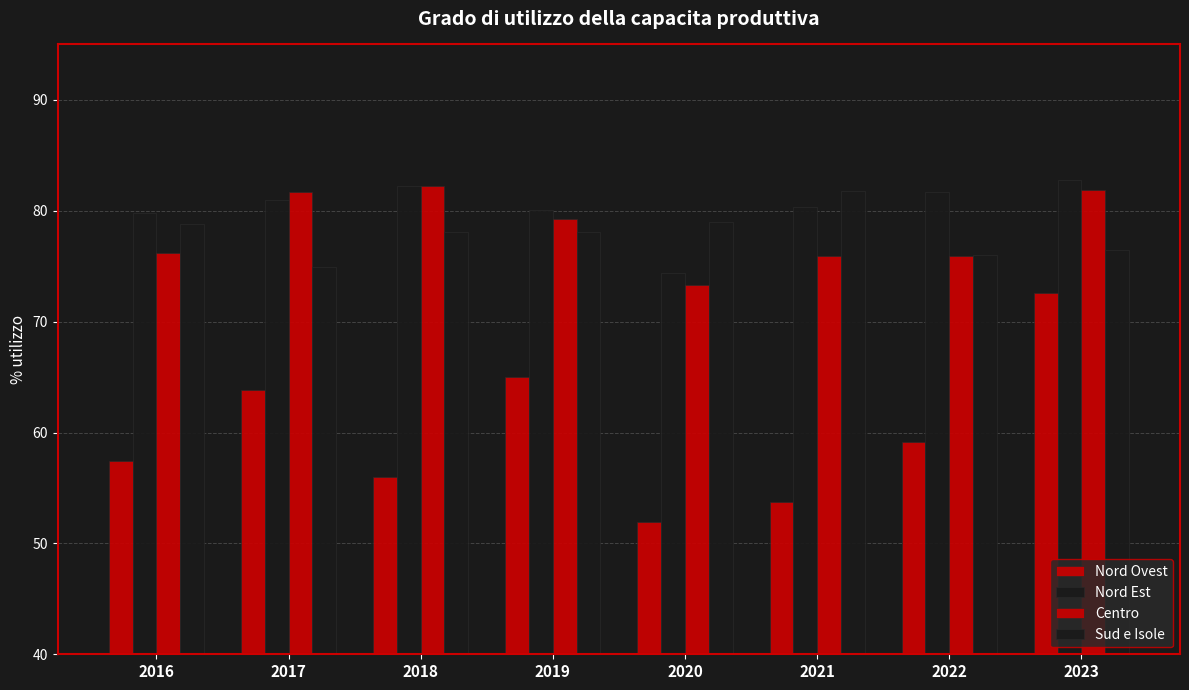

Are the bars grouped side by side (vs. stacked)?

Yes